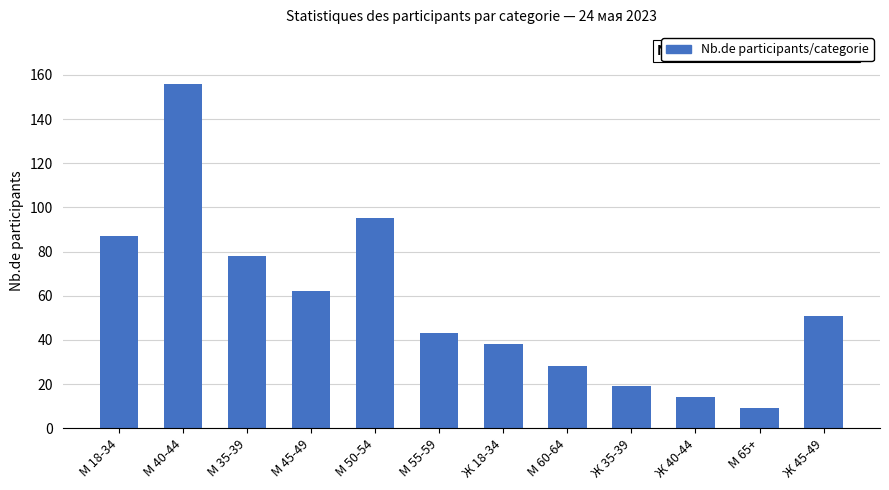

What position from the right is М 50-54?

8